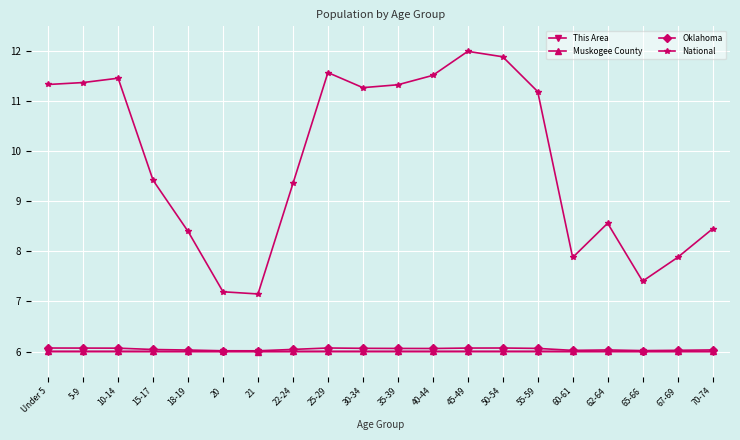

What is the minimum value for Muskogee County?

6.0